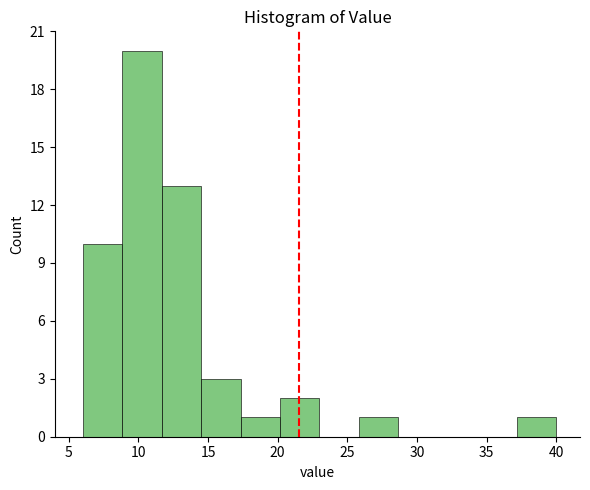

How tall is the bar that spans 6.0 to 9.0 on the x-axis? Neither the bar edges nor the heights are printed on the chart, so give them approximately, as read against the axes.

10